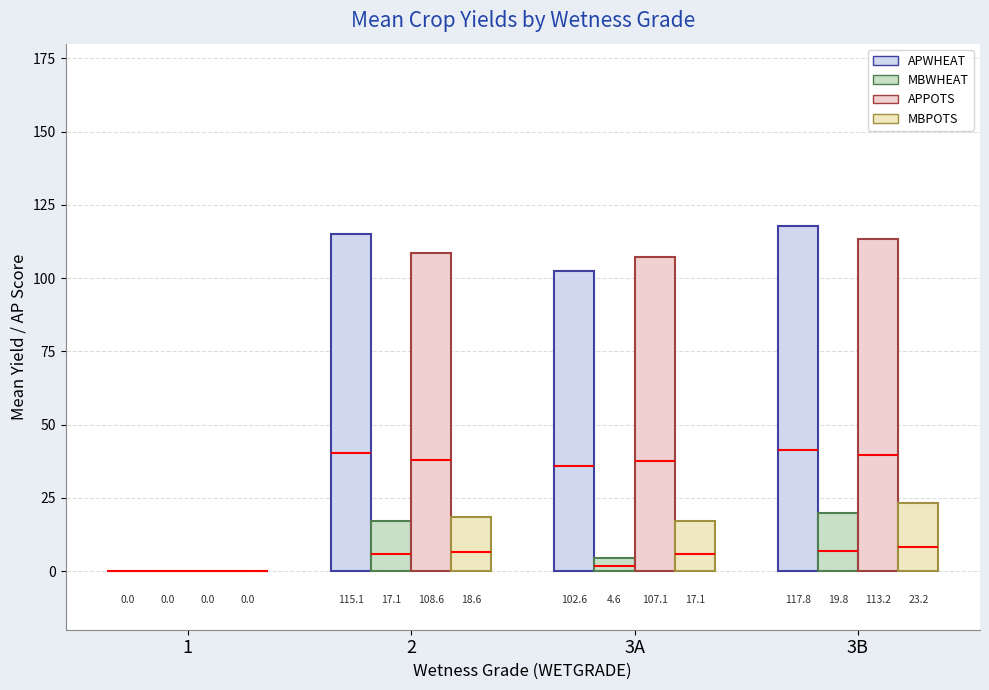

What is the value of the APPOTS bar at the 4th from the left?

113.2